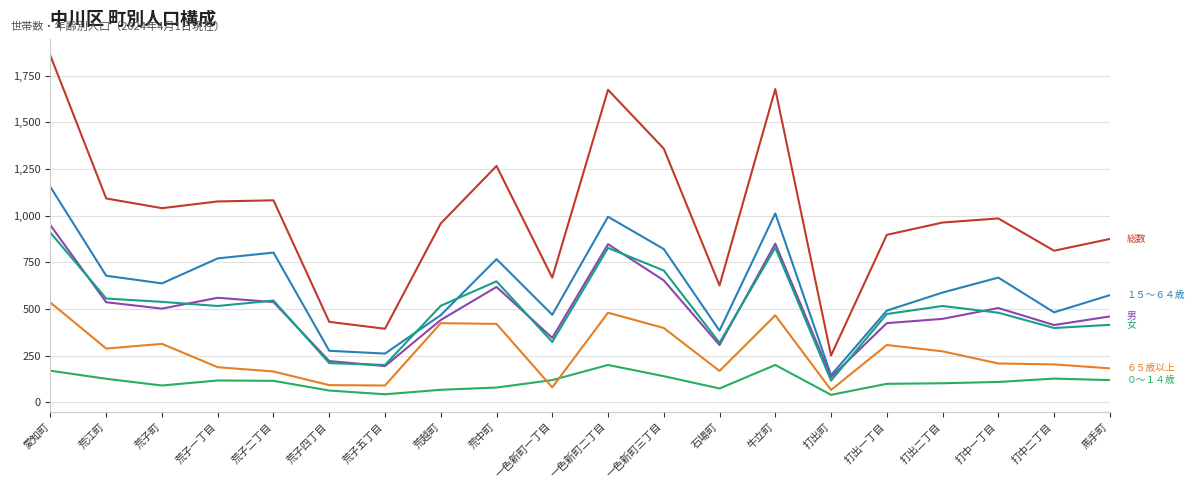

What is the difference between the highest and lowest values at 荒子町?

950